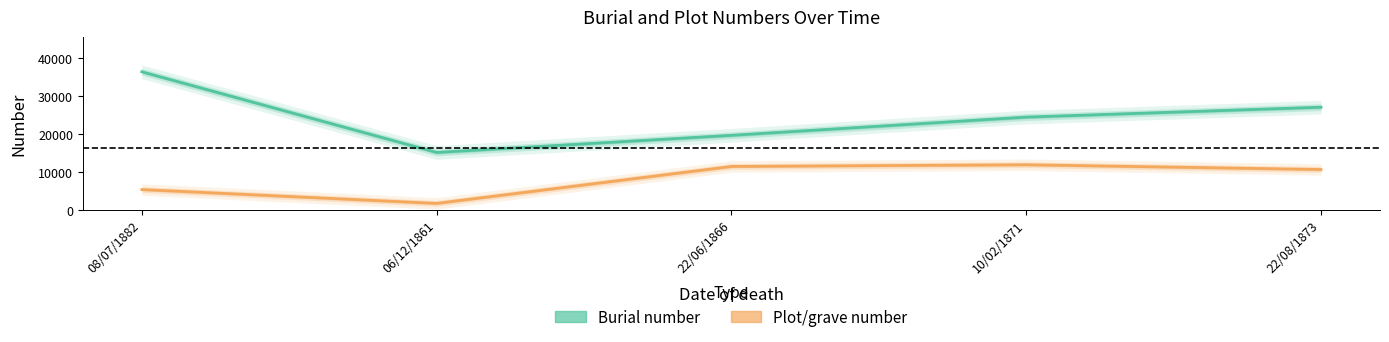

In Burial number, how many points are lower than both neighbors (excluding endpoints)?

1